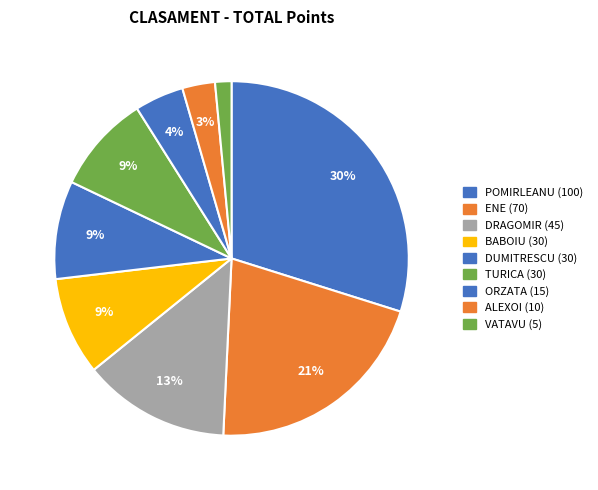

Count the number of slices in the pie.

9